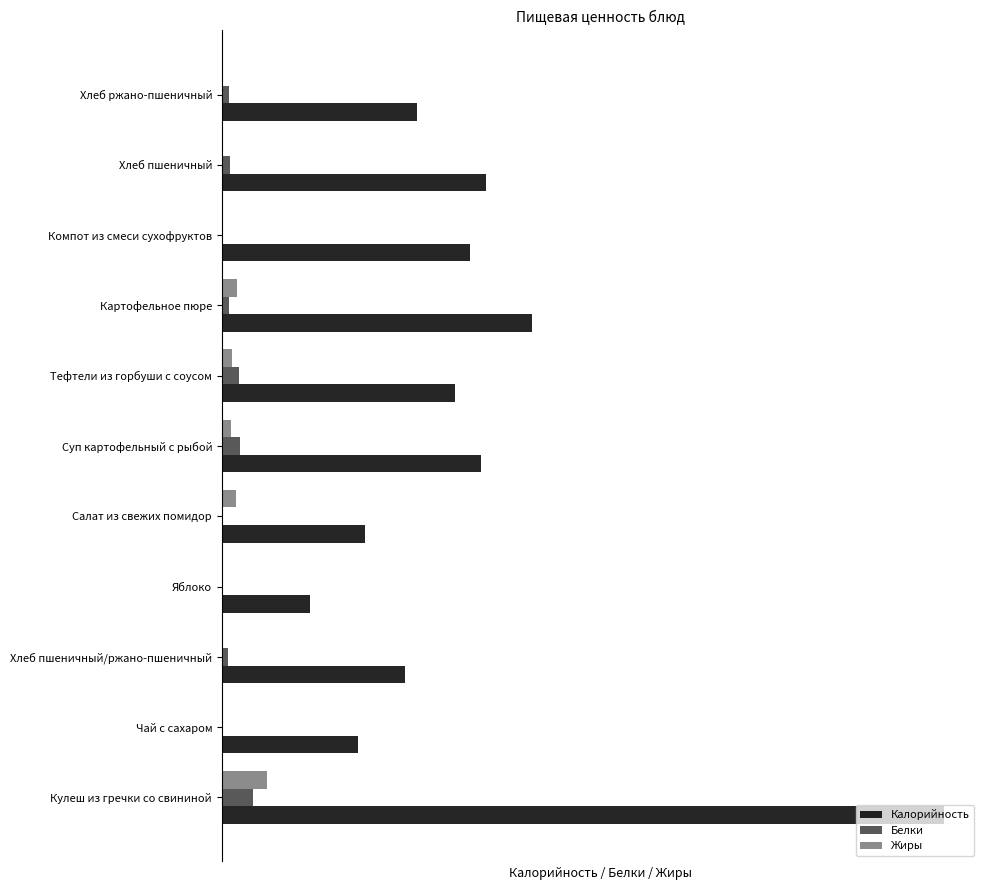

What is the difference between the second highest and second lowest values in the Белки series?

0.3